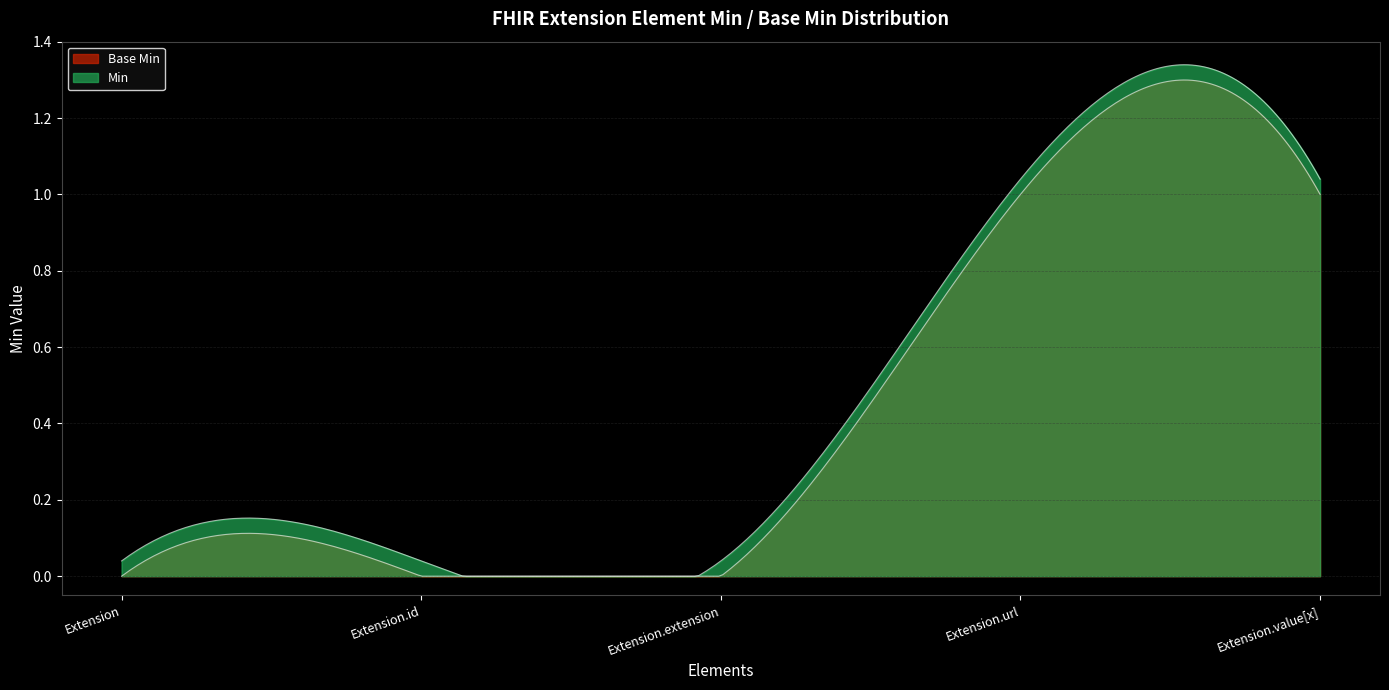

Rank the series at Extension.url from lowest to highest value.

Base Min, Min